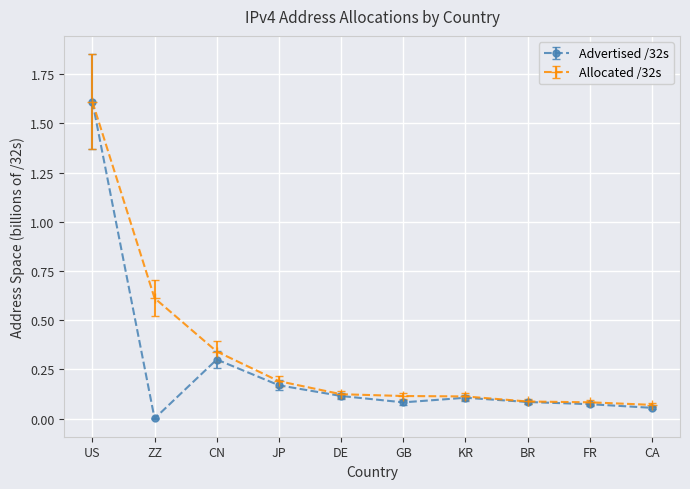

At which label does Advertised /32s reach its minimum?

ZZ